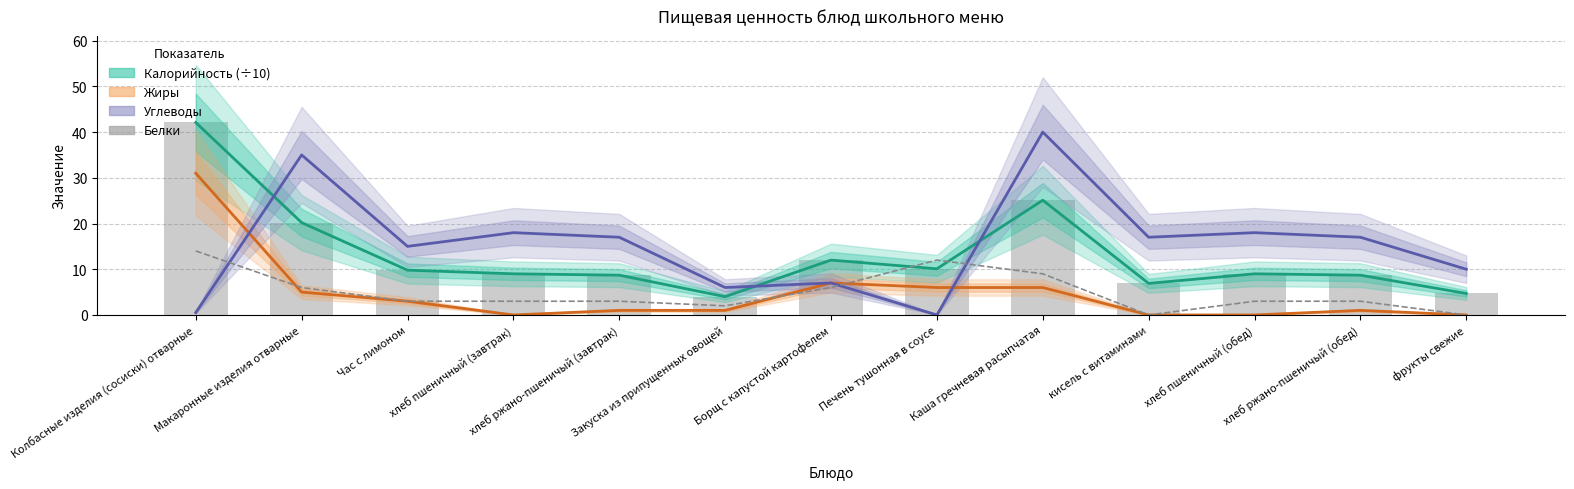

What is the spread (max minus min) of values at Печень тушонная в соусе?

12.0